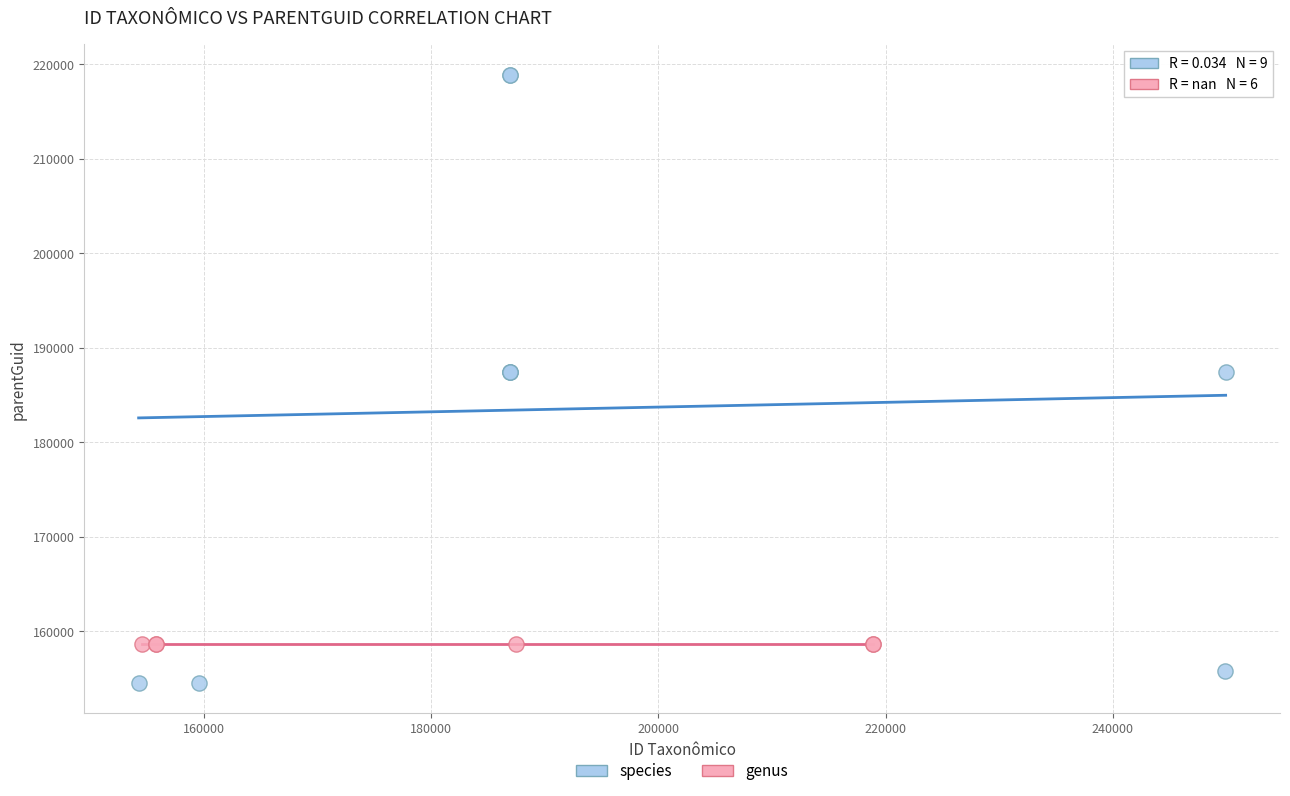

Which series contains the lowest Y value?

species